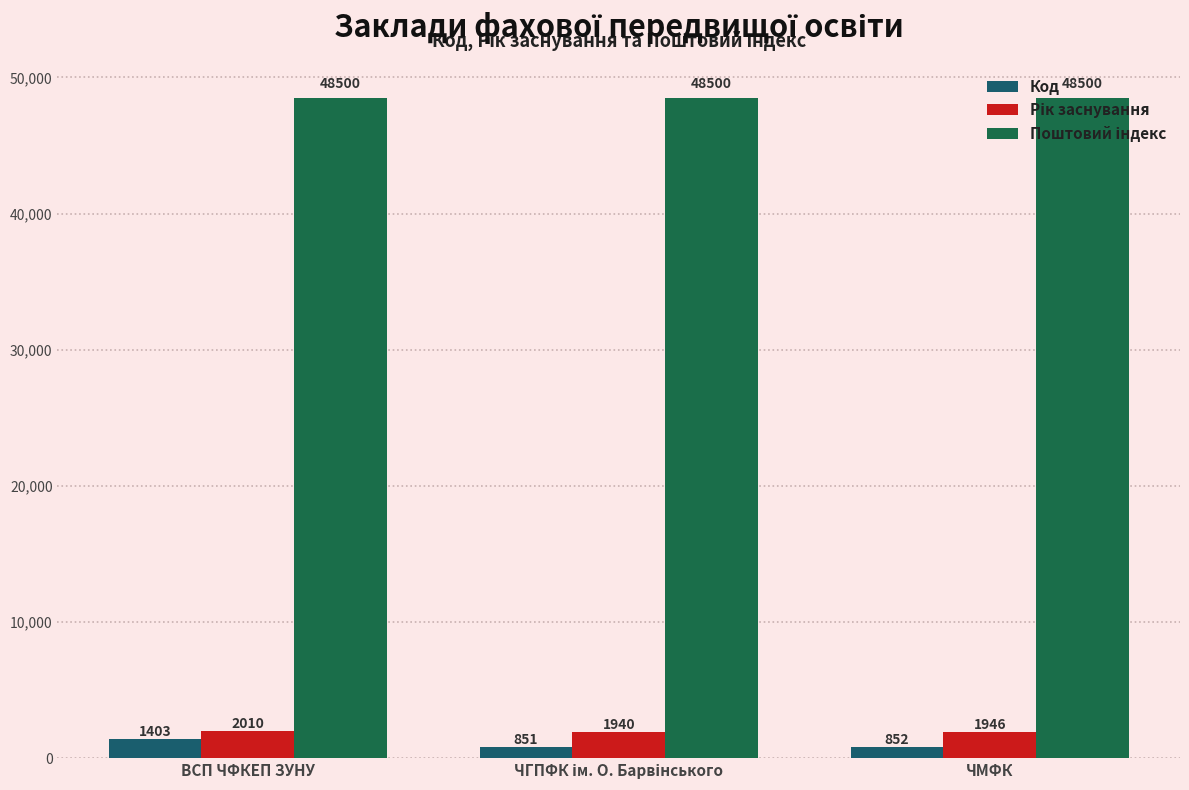

Rank the series at ЧГПФК ім. О. Барвінського from lowest to highest value.

Код, Рік заснування, Поштовий індекс